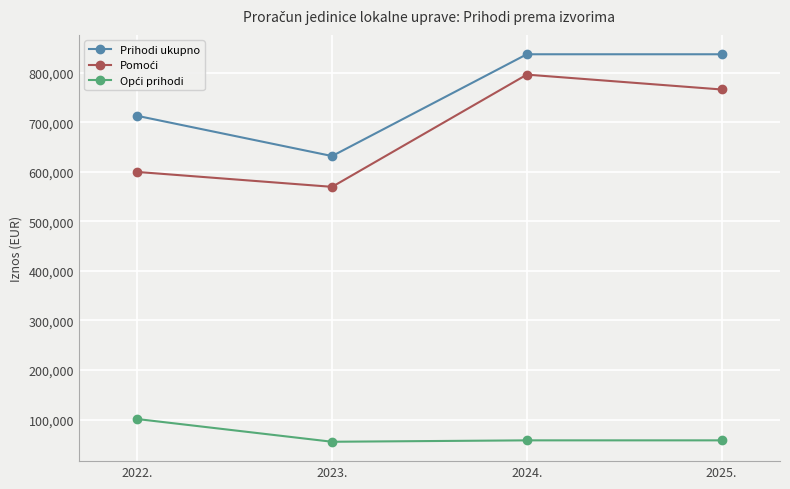

How many data points does each series have?

4